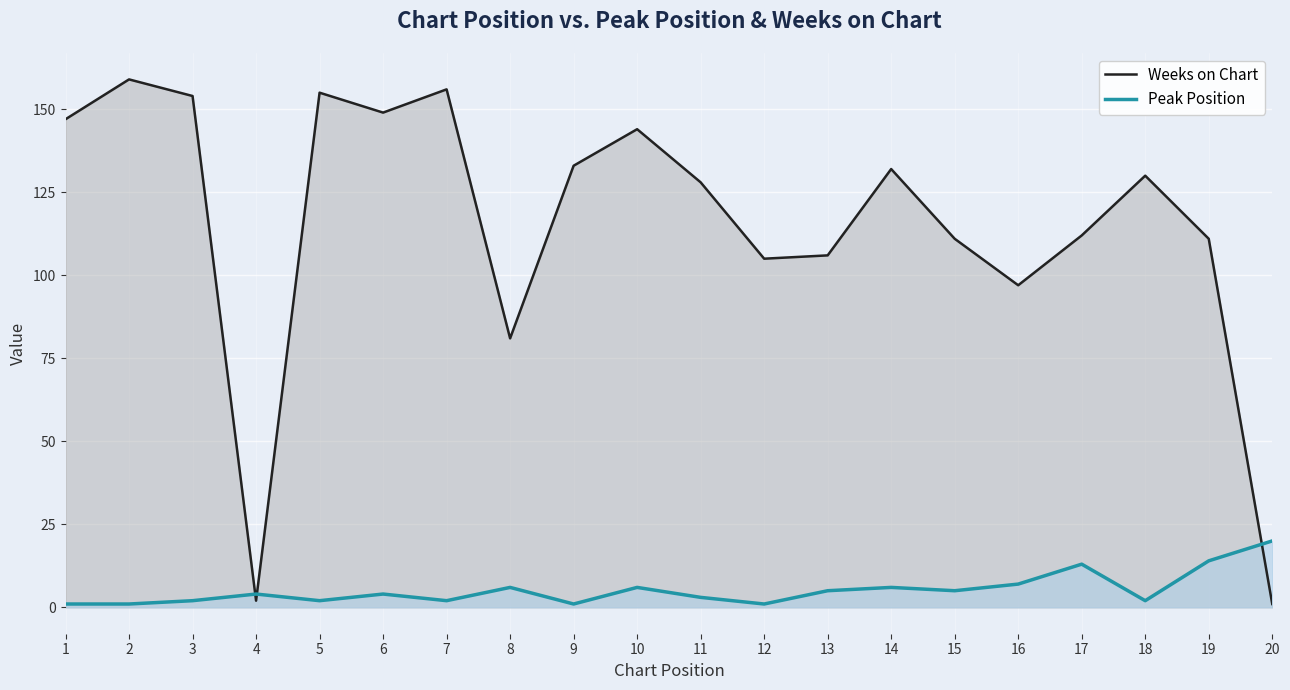

At which label does Weeks on Chart reach its peak?

2